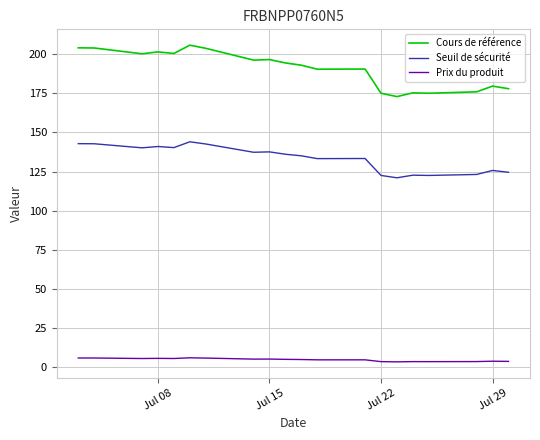

The Prix du produit series shows 3.6 at Jul 22. True or false?

True